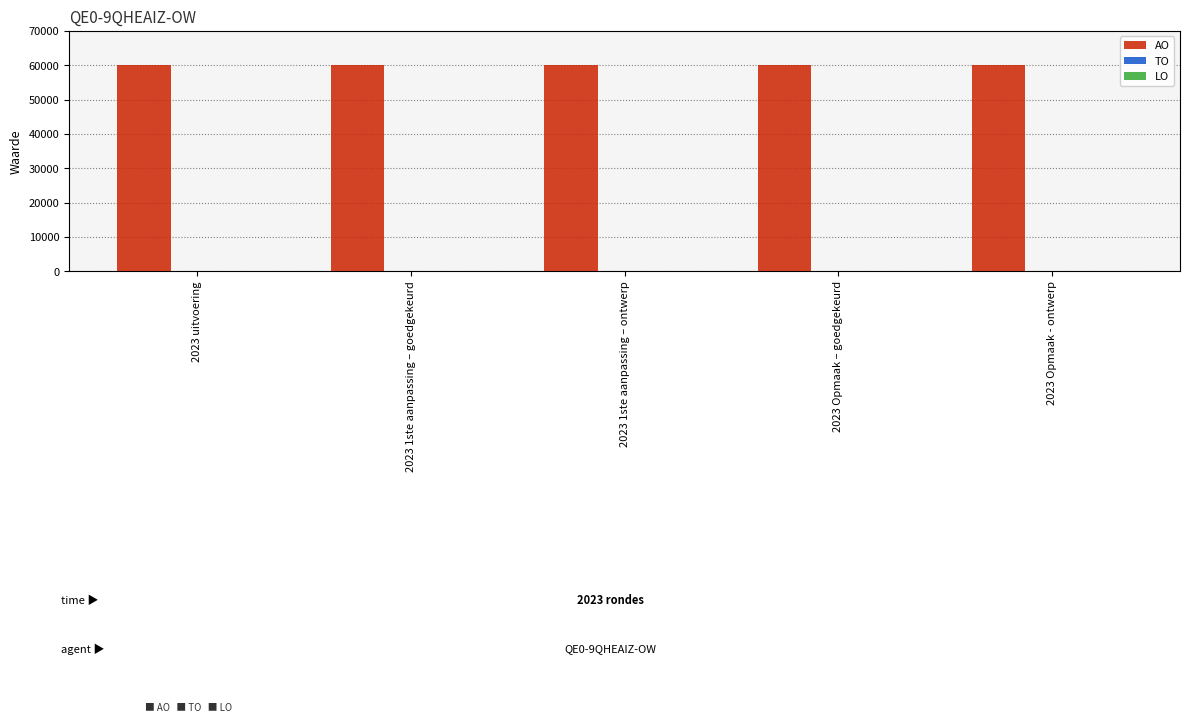

What position from the right is 2023 Opmaak - ontwerp?

1